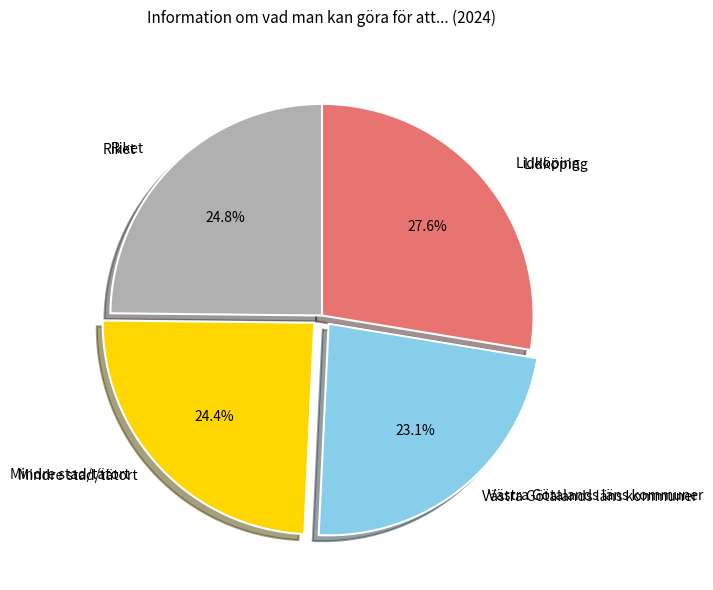

To the nearest percent, what percentage of the pie is Riket?

25%